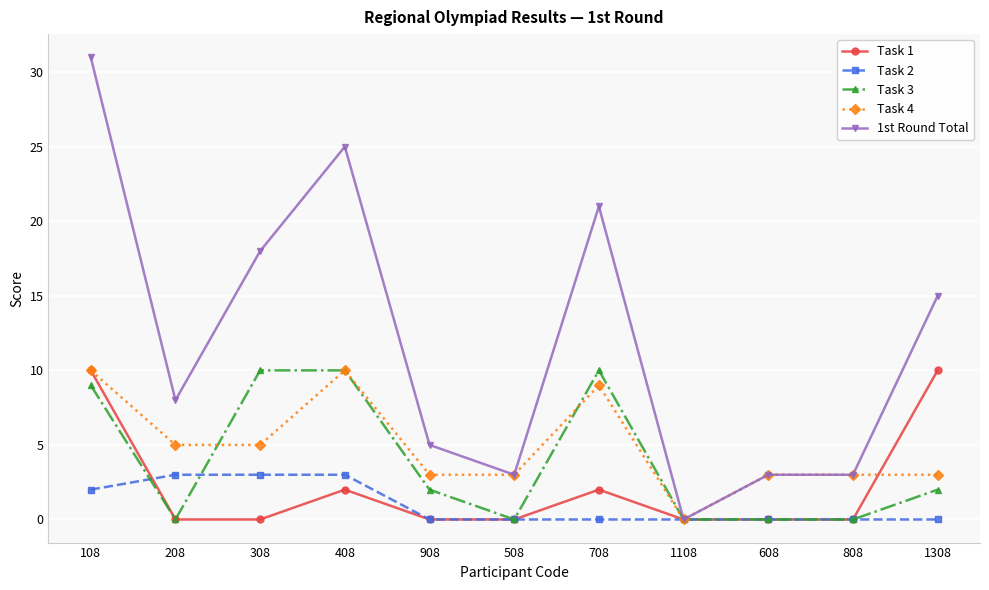

Does the chart display data point markers on the line(s)?

Yes